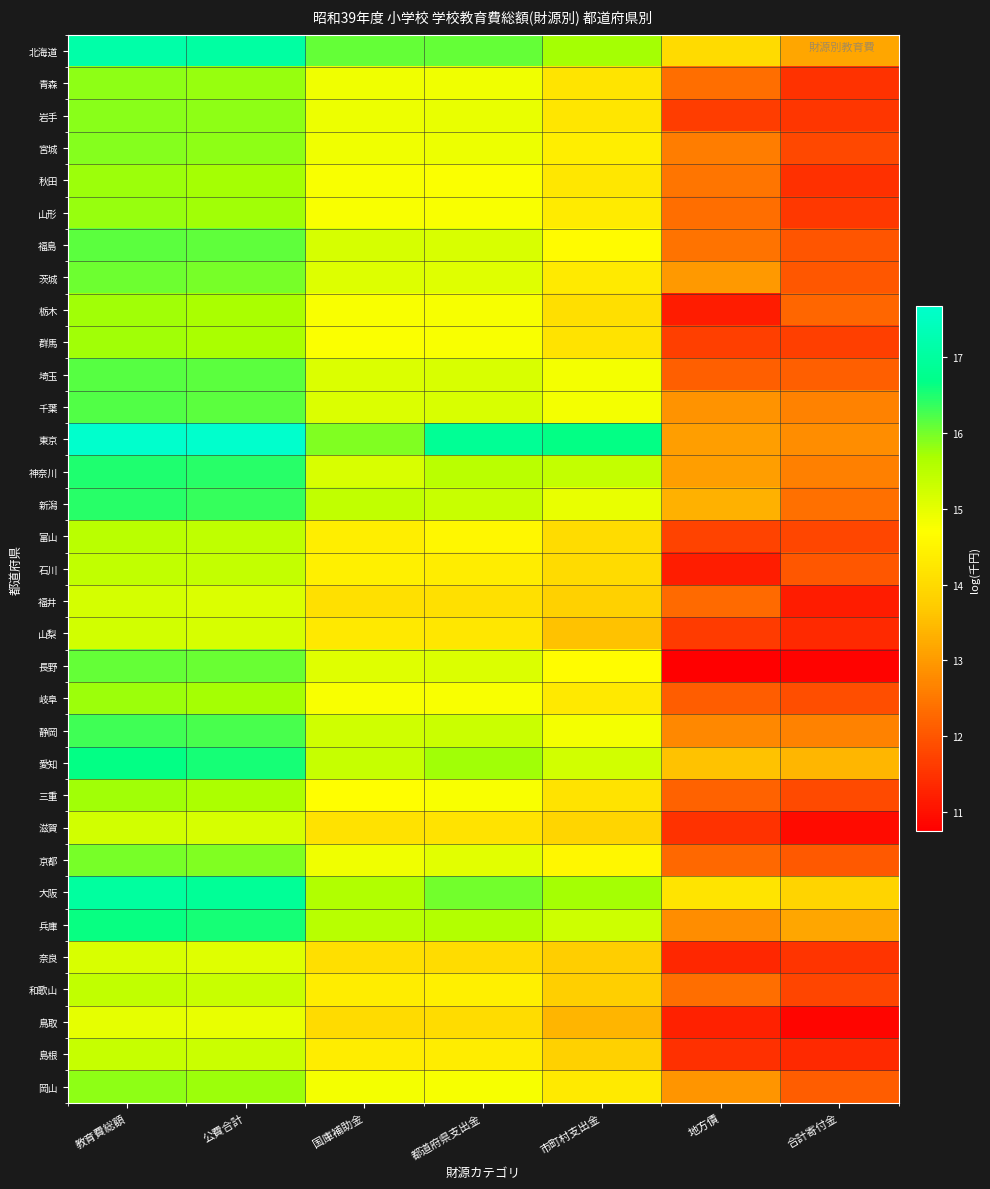

What is the total value across all series at 合計寄付金?

396.2